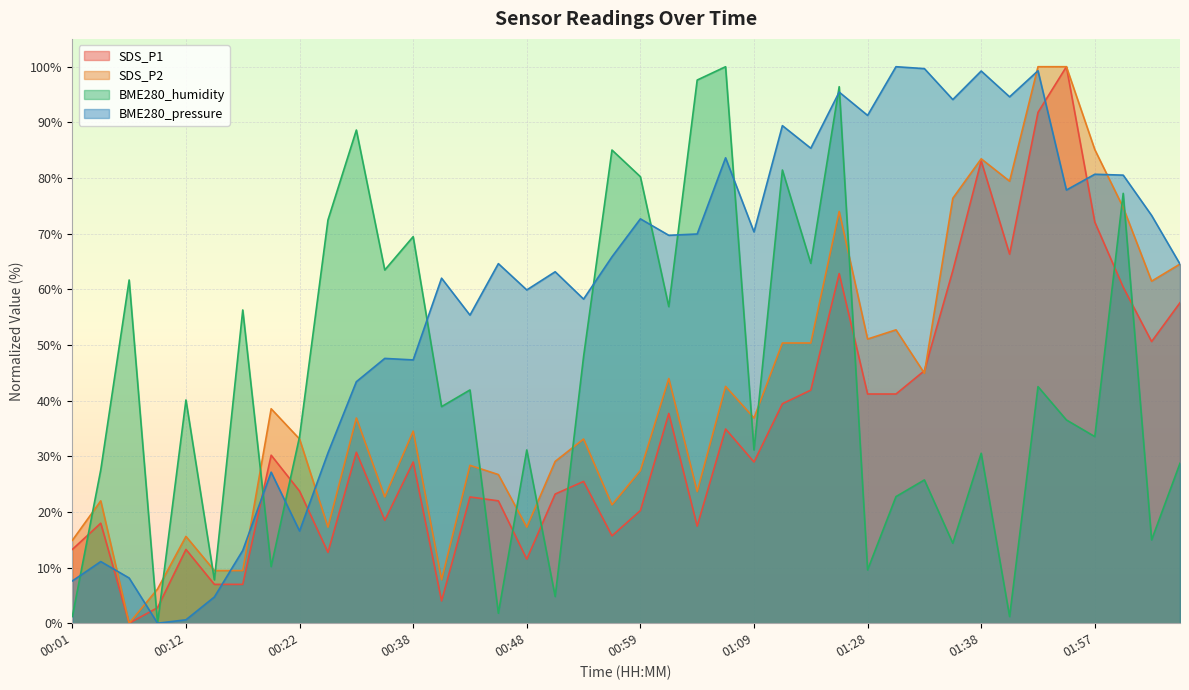

Where do BME280_humidity and SDS_P1 first cross each other?

00:01 and 00:04